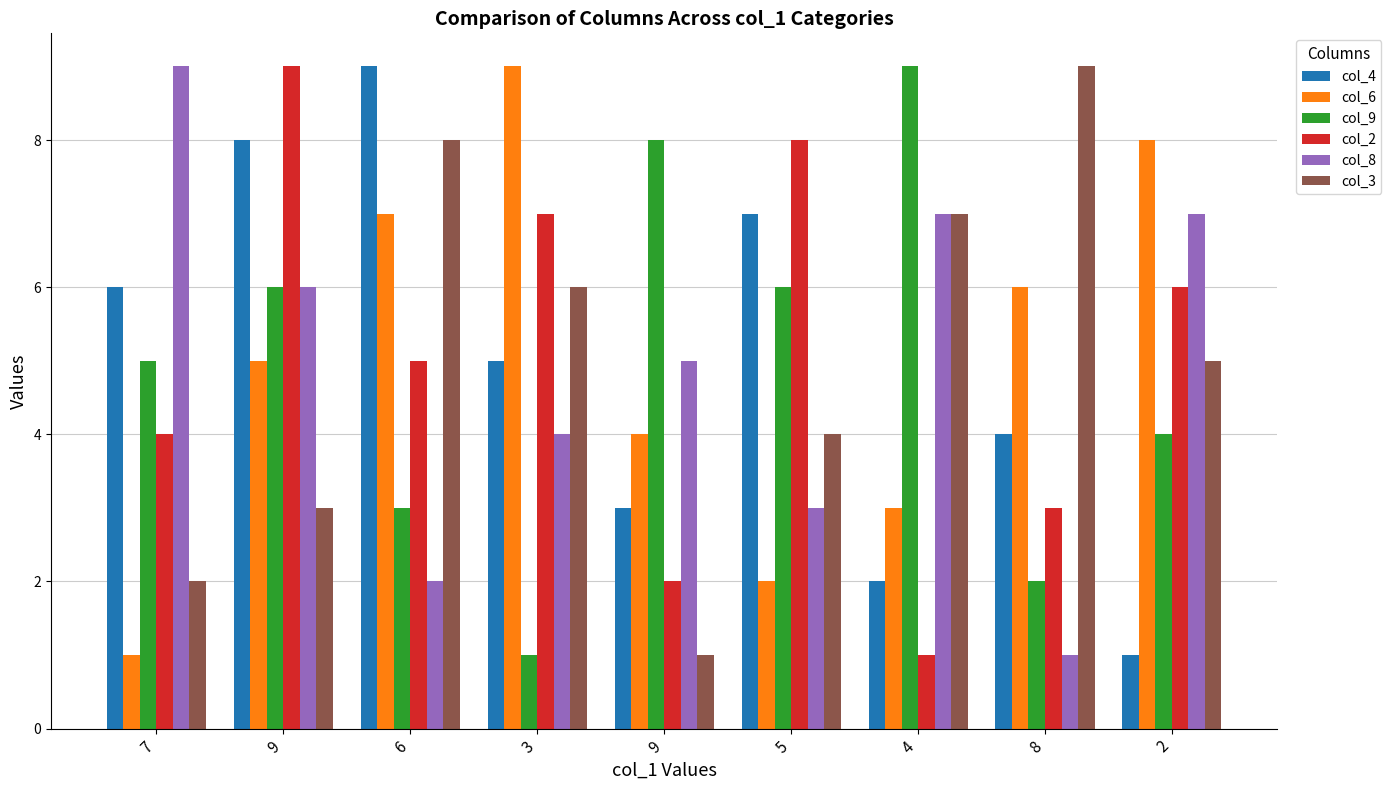

What are all the series names shown in the legend?

col_4, col_6, col_9, col_2, col_8, col_3